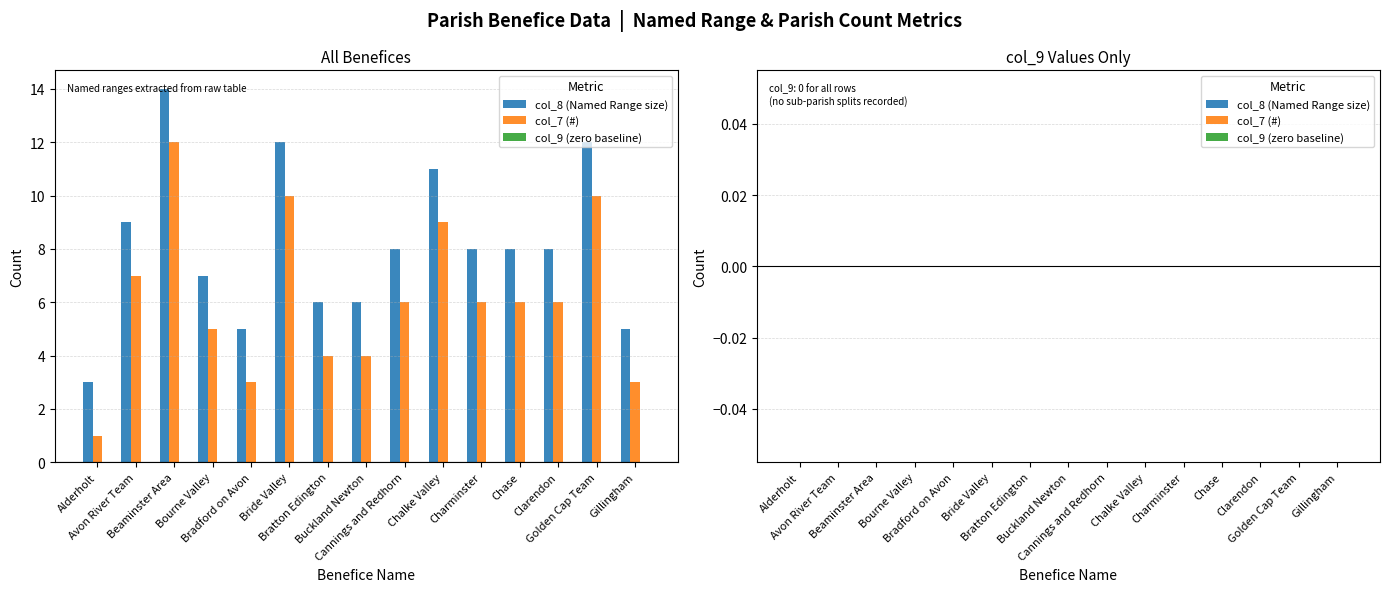

The col_8 (Named Range size) series shows 14 at Beaminster Area. True or false?

True